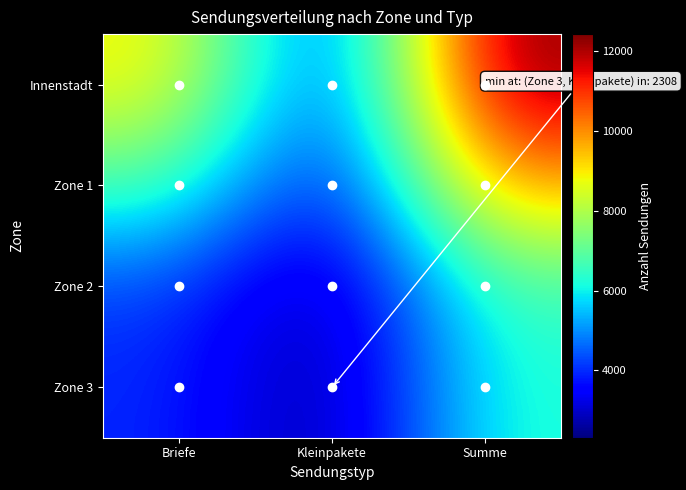

Reading left to right, transcribe all the data shown in this chart.

Innenstadt: Briefe=8976	Kleinpakete=3455	Summe=12431
Zone 1: Briefe=6750	Kleinpakete=3125	Summe=9875
Zone 2: Briefe=4225	Kleinpakete=2411	Summe=6636
Zone 3: Briefe=3985	Kleinpakete=2308	Summe=6293